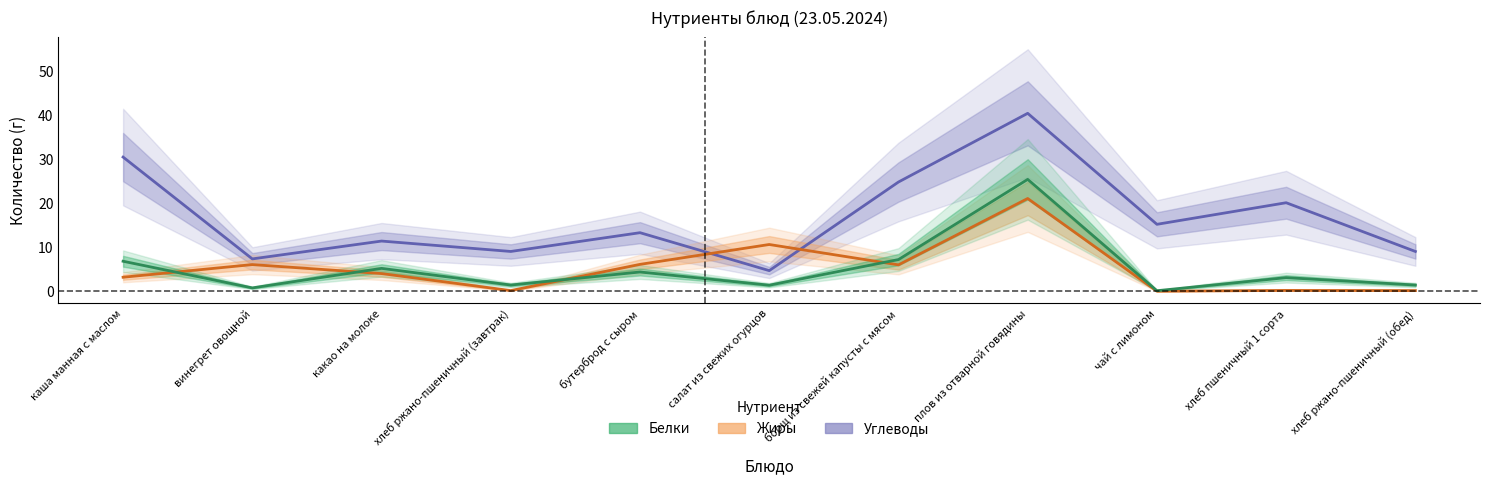

Between каша манная с маслом and плов из отварной говядины, which is larger?

плов из отварной говядины